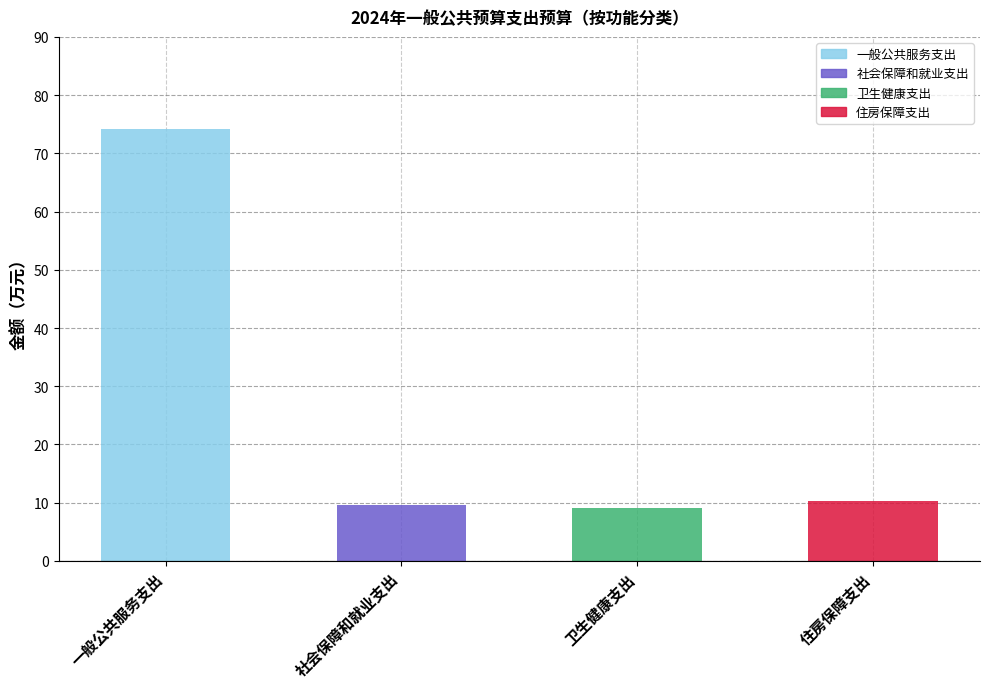

Between 一般公共服务支出 and 社会保障和就业支出, which is larger?

一般公共服务支出